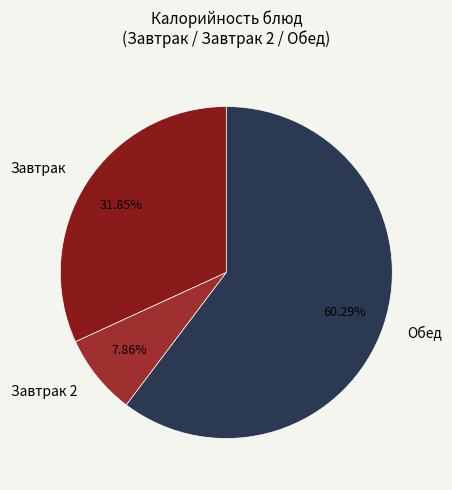

Which category has the biggest portion of the pie?

Обед